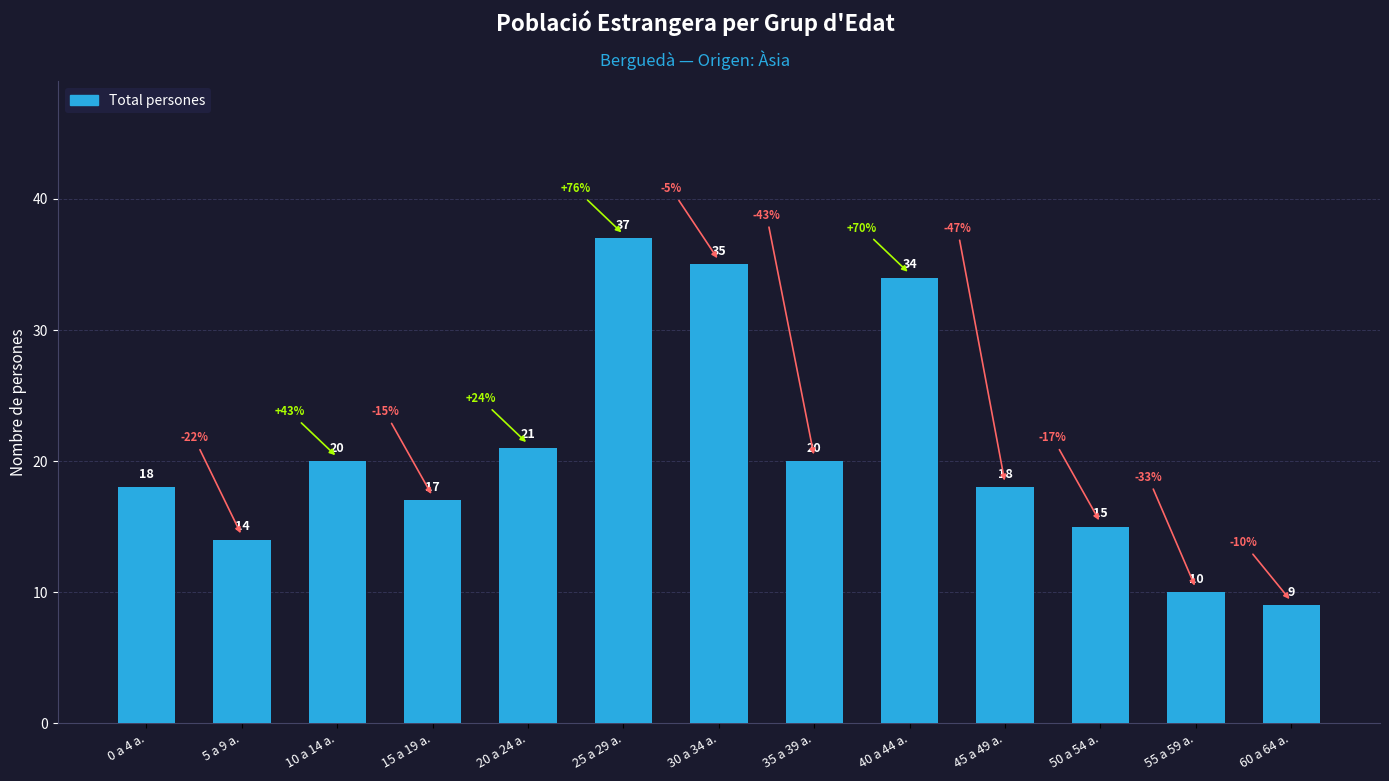

Is it true that the value at 40 a 44 a. is 51?

False